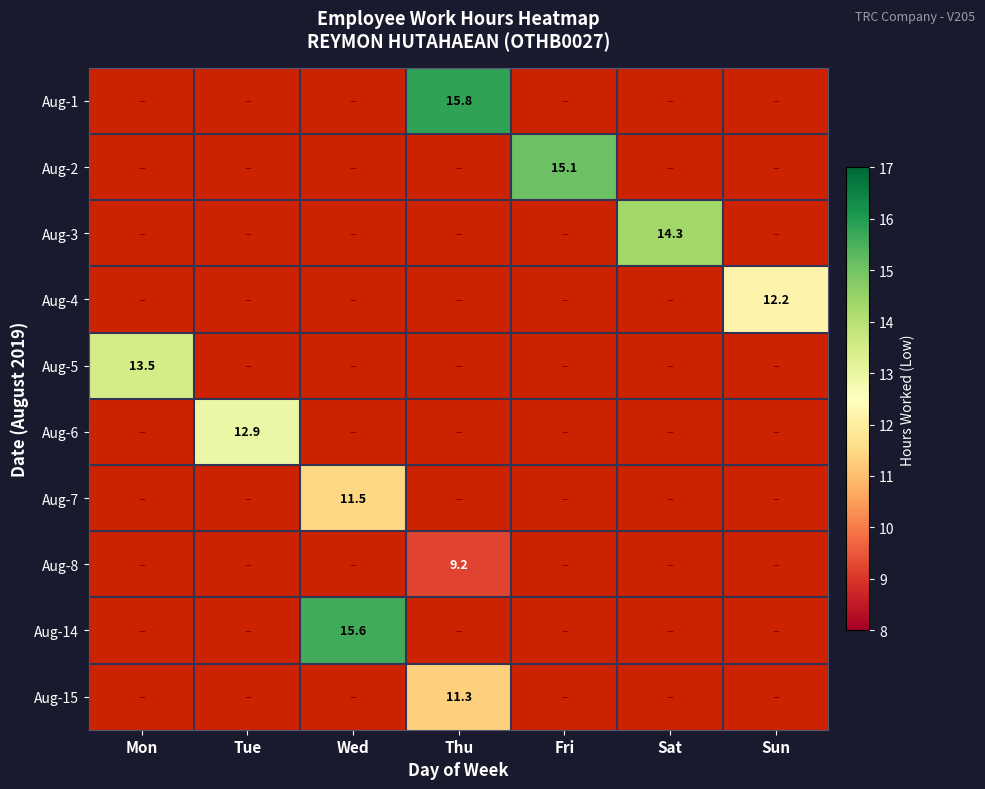

What is the greatest value displayed?

15.8